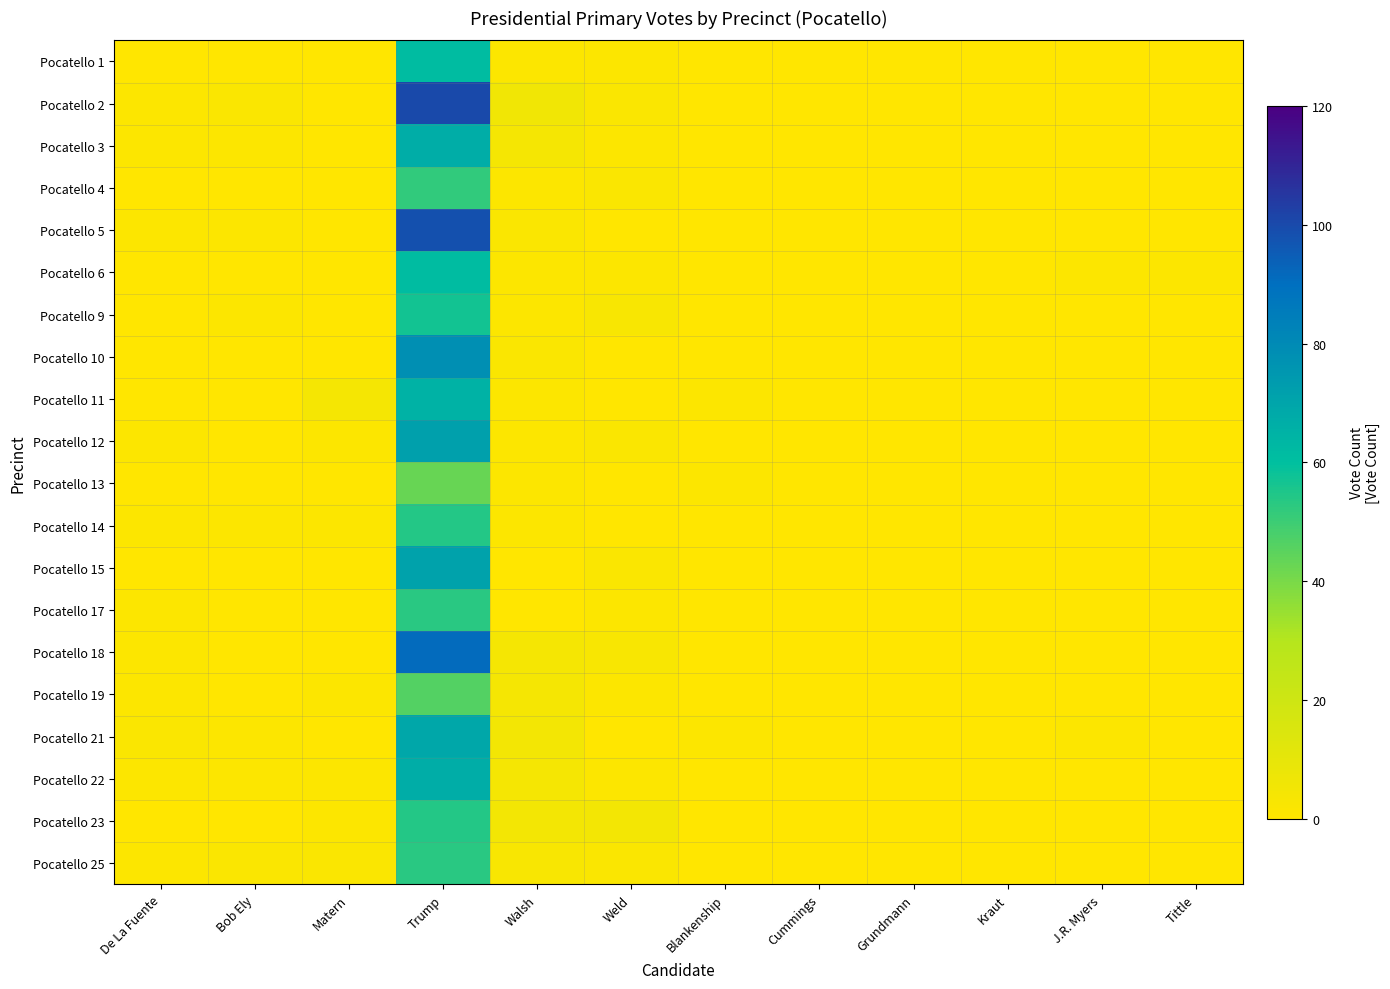

Count the number of categories in the chart.

12